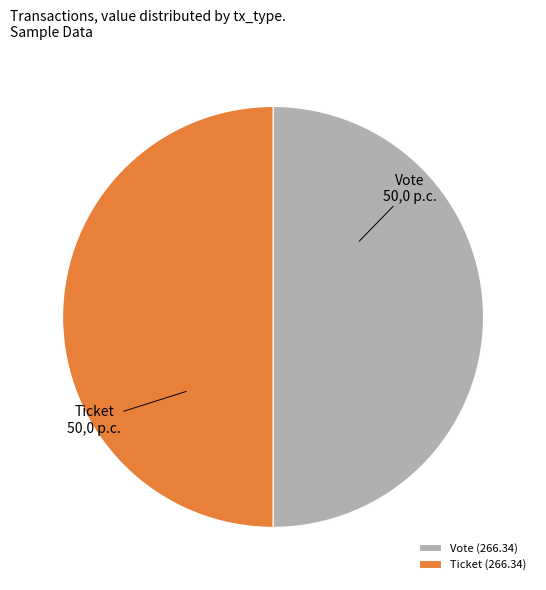

Approximately how many times larger is the value at Vote compared to Ticket?

1.0